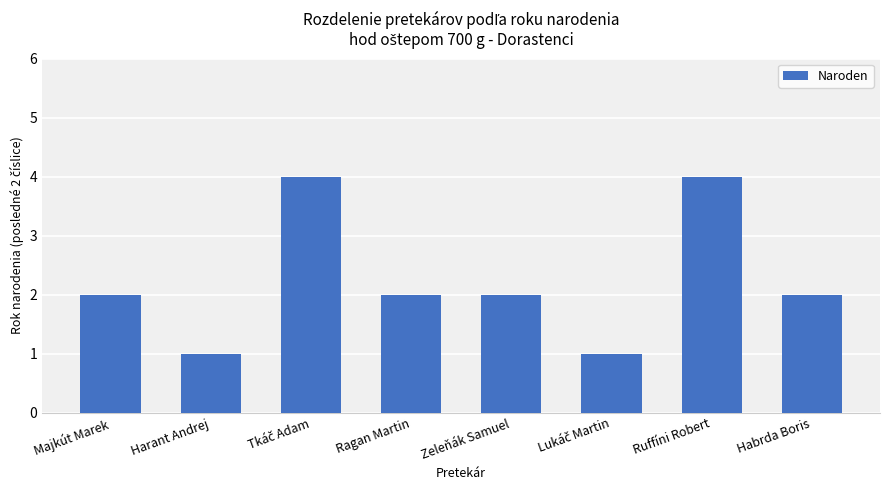

What position from the left is Harant Andrej?

2